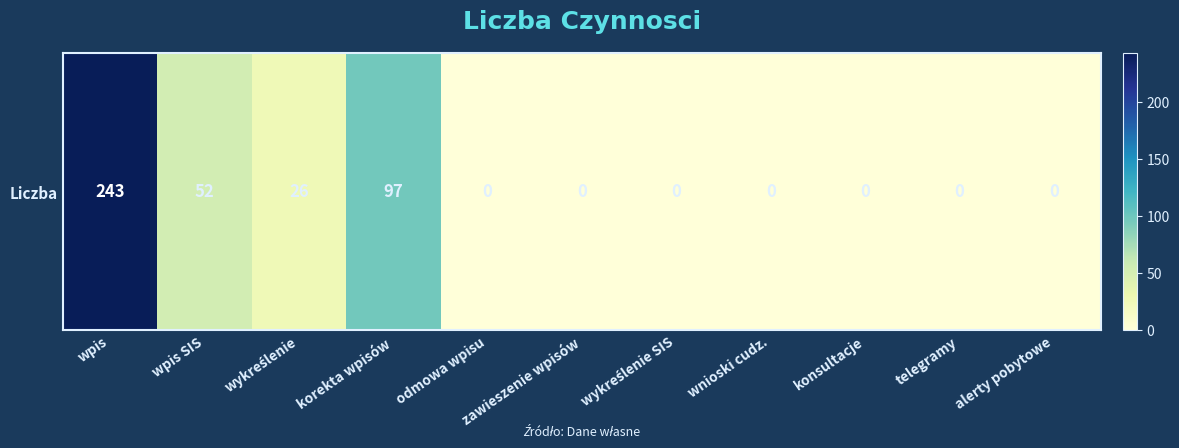

Between zawieszenie wpisów and alerty pobytowe, which is larger?

zawieszenie wpisów